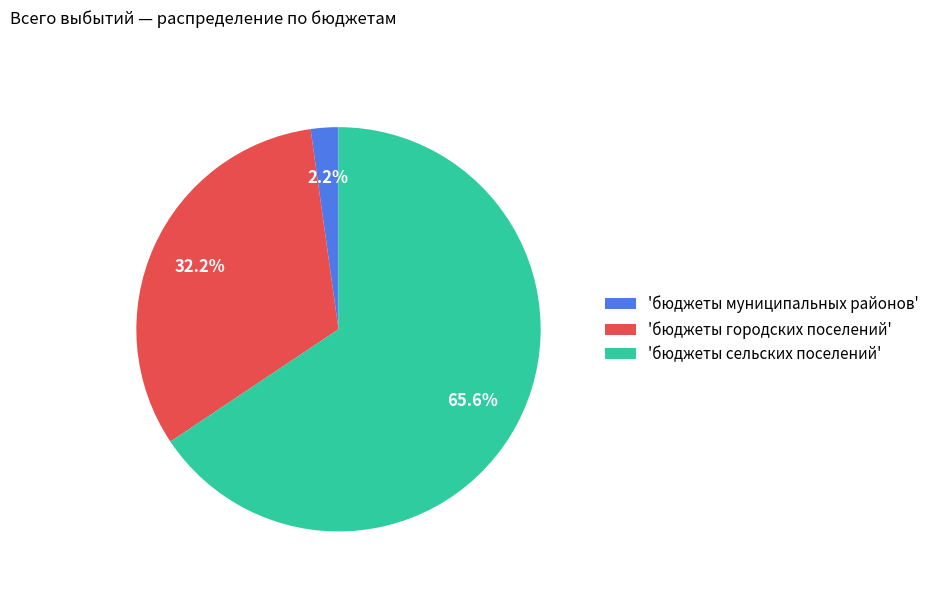

Between 'бюджеты муниципальных районов' and 'бюджеты городских поселений', which is larger?

'бюджеты городских поселений'